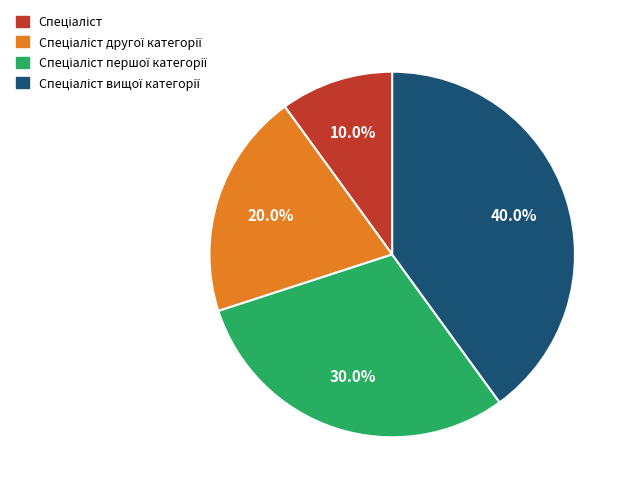

How many slices are in this pie chart?

4